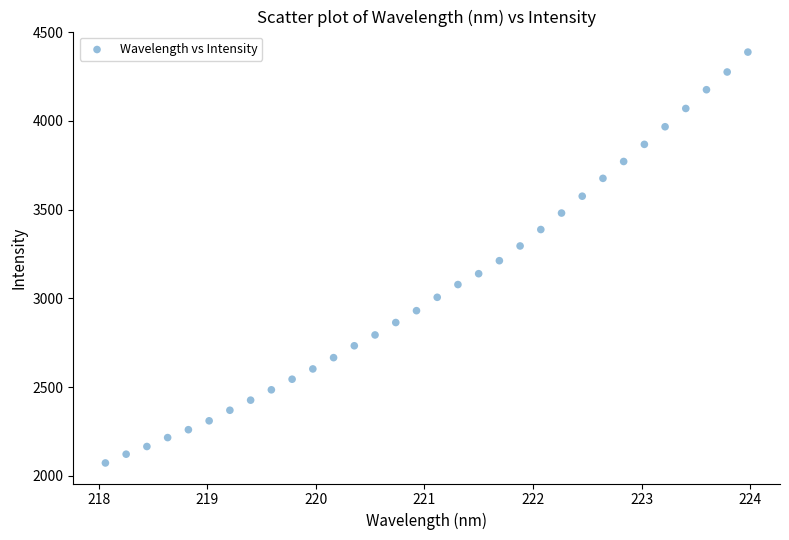

What is the range of X values (max minus min)?

5.9